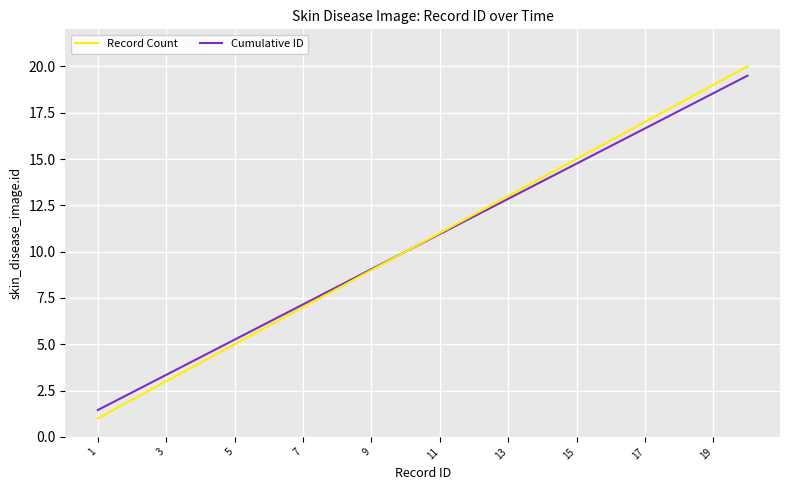

Which series has the largest range (max minus min)?

Record Count